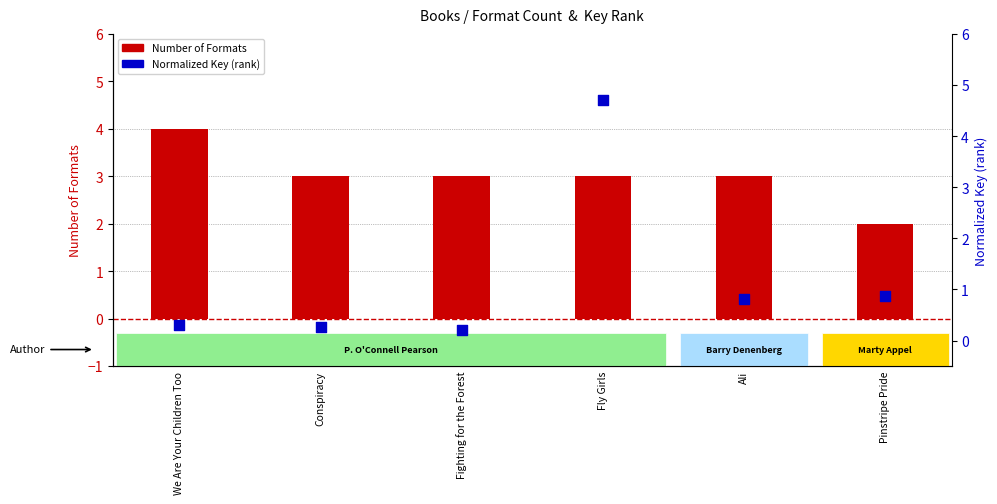

Which series has the largest total across all categories?

Number of Formats